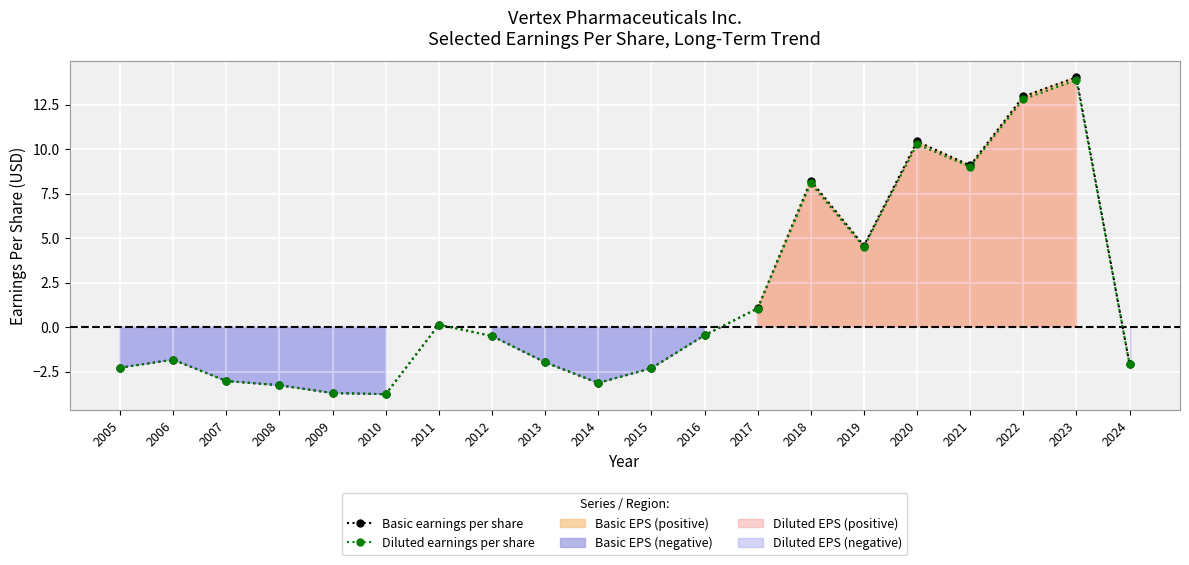

Reading left to right, transcribe all the data shown in this chart.

Basic earnings per share: 2005=-2.3	2006=-1.8	2007=-3.0	2008=-3.3	2009=-3.7	2010=-3.8	2011=0.1	2012=-0.5	2013=-2.0	2014=-3.1	2015=-2.3	2016=-0.5	2017=1.1	2018=8.2	2019=4.6	2020=10.4	2021=9.1	2022=13.0	2023=14.1	2024=-2.1
Diluted earnings per share: 2005=-2.3	2006=-1.8	2007=-3.0	2008=-3.3	2009=-3.7	2010=-3.8	2011=0.1	2012=-0.5	2013=-2.0	2014=-3.1	2015=-2.3	2016=-0.5	2017=1.0	2018=8.1	2019=4.5	2020=10.3	2021=9.0	2022=12.8	2023=13.9	2024=-2.1